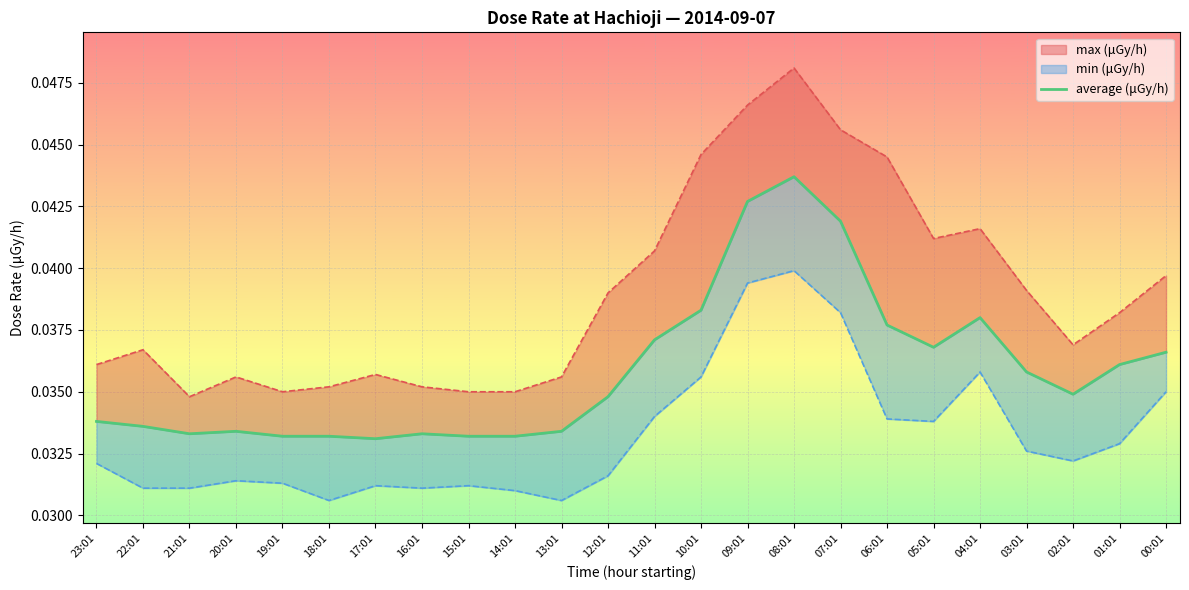

The value at 22:01 is 0.0. True or false?

True